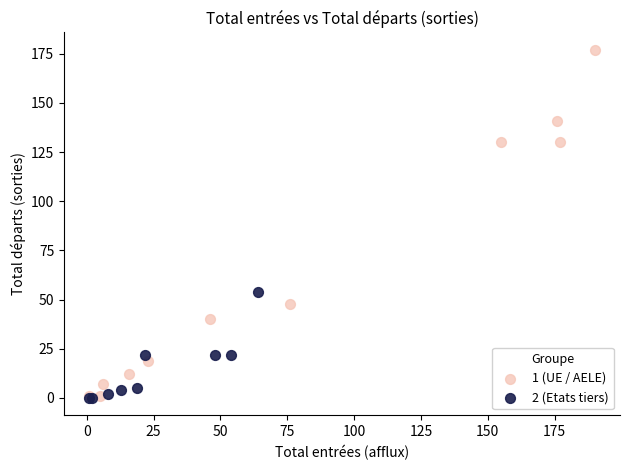

Which series has the largest Y range (max minus min)?

1 (UE / AELE)